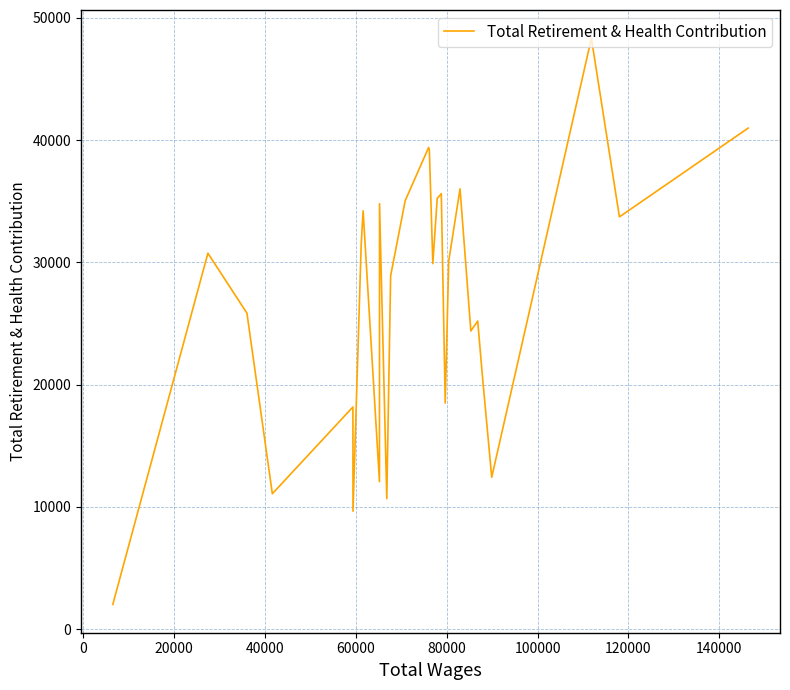

What is the sum of all values?

754311